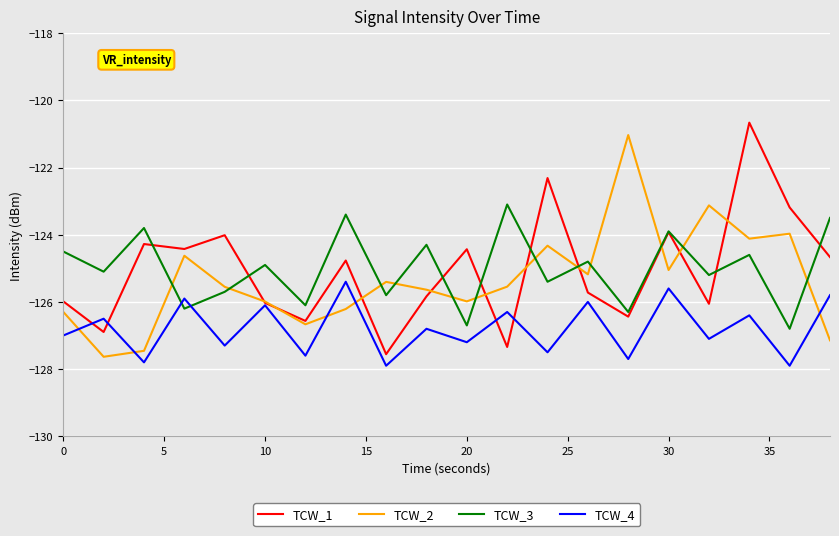

At how many categories does at least one series exceed -127?

20